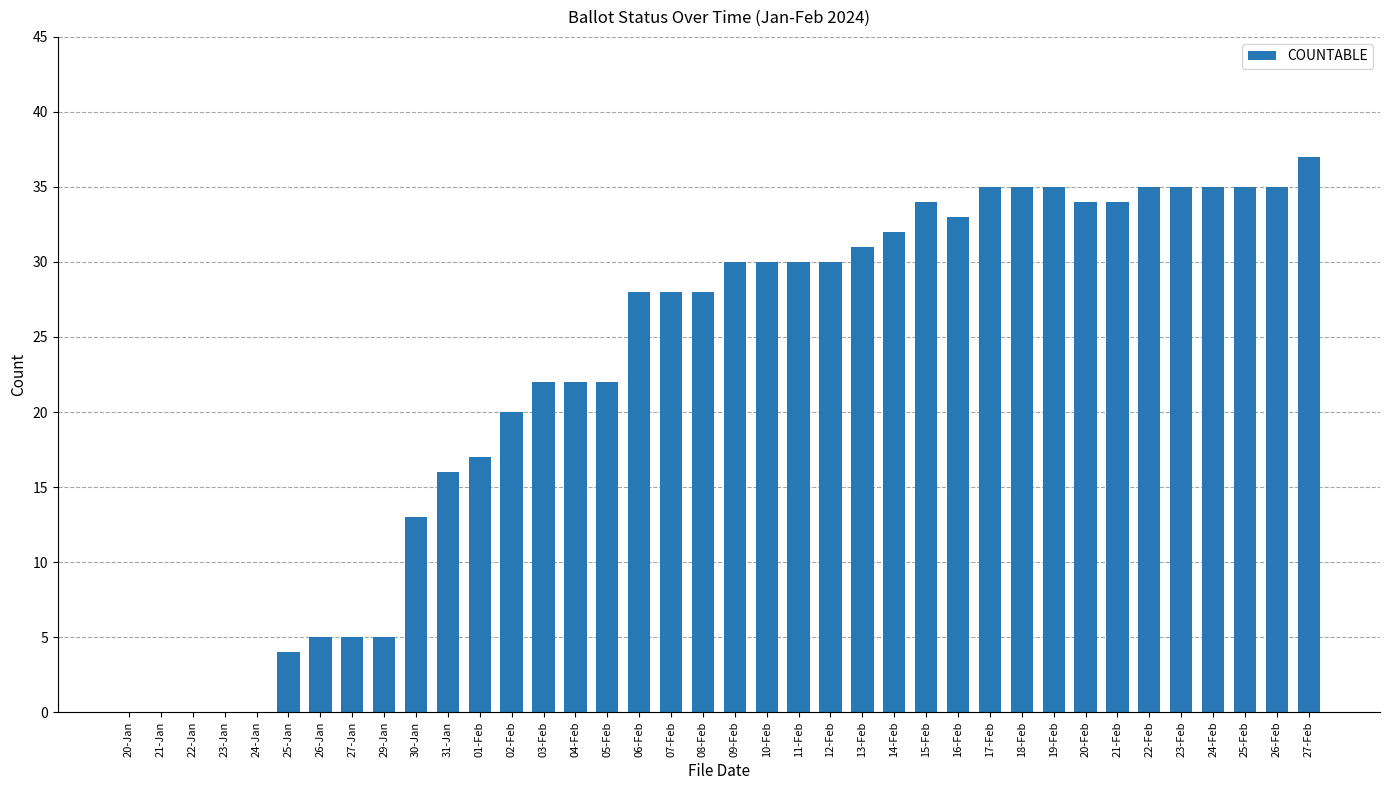

What is the sum of all values?

870